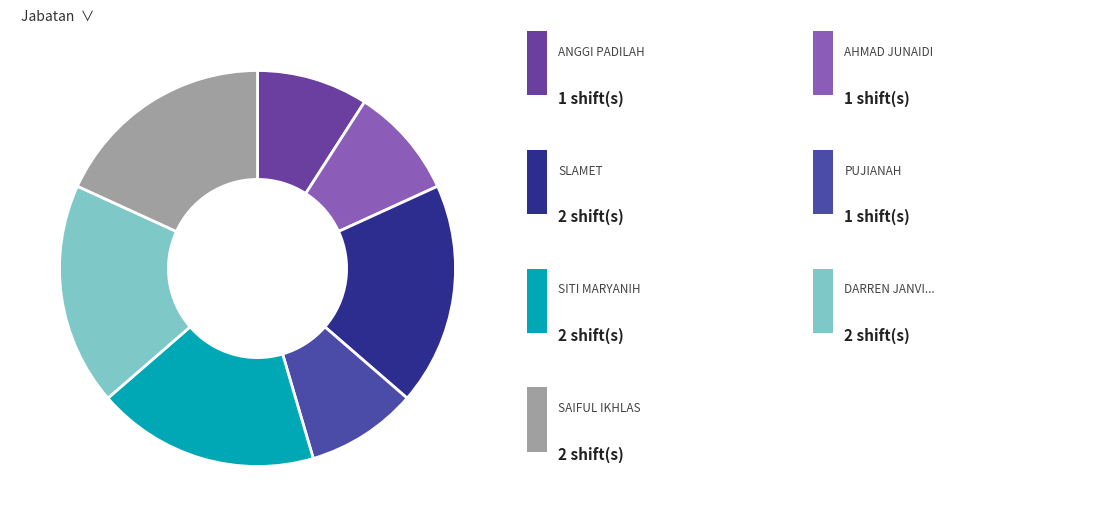

How many slices are in this pie chart?

7